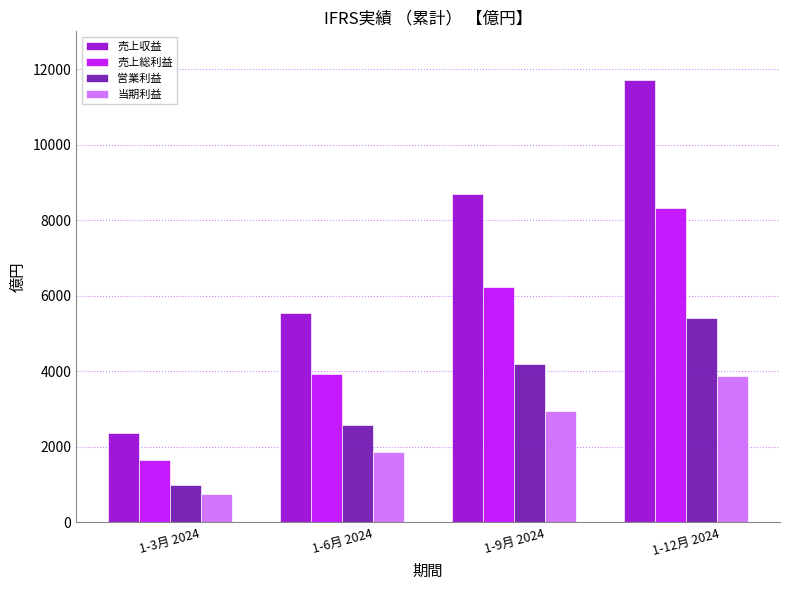

What is the difference between the 営業利益 values at 1-6月 2024 and 1-3月 2024?

1583